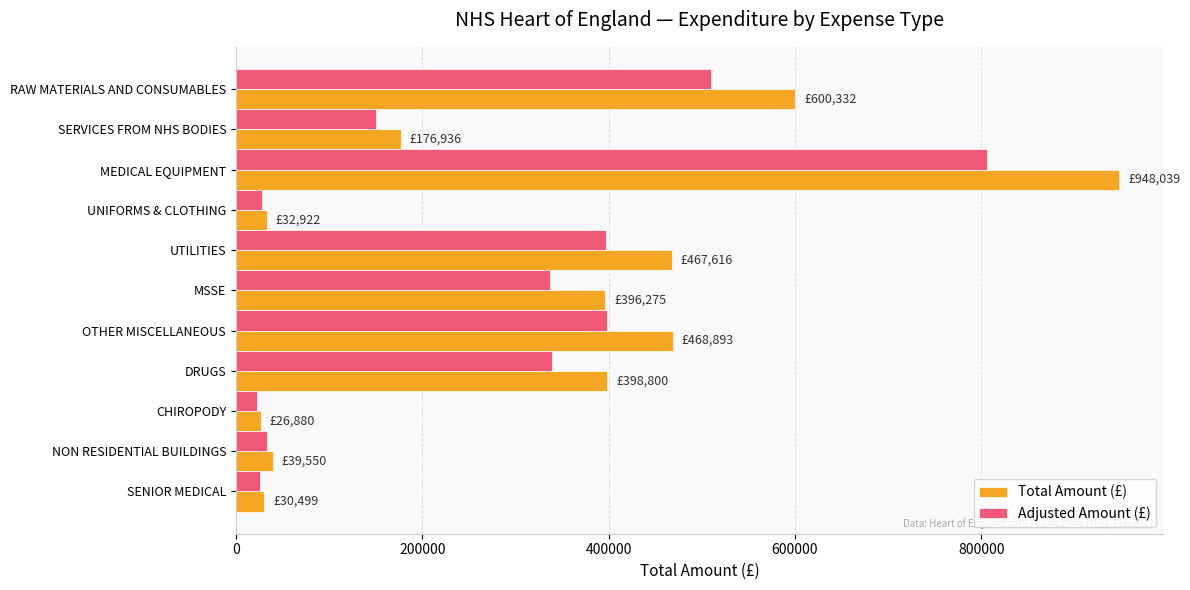

How many data points in Adjusted Amount (£) are above 336833?

6